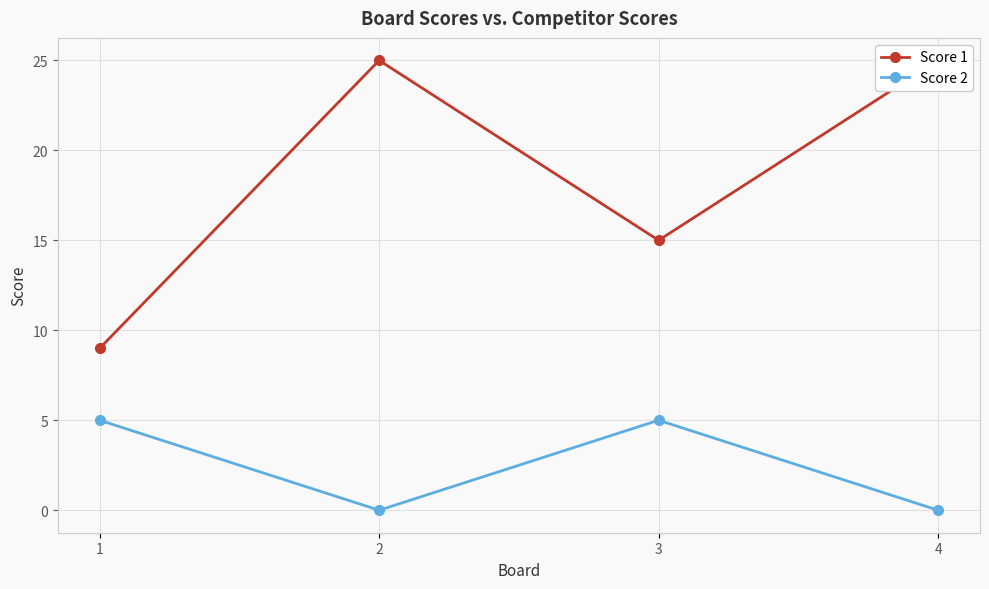

Is it true that Score 1 equals 41 at 2?

False